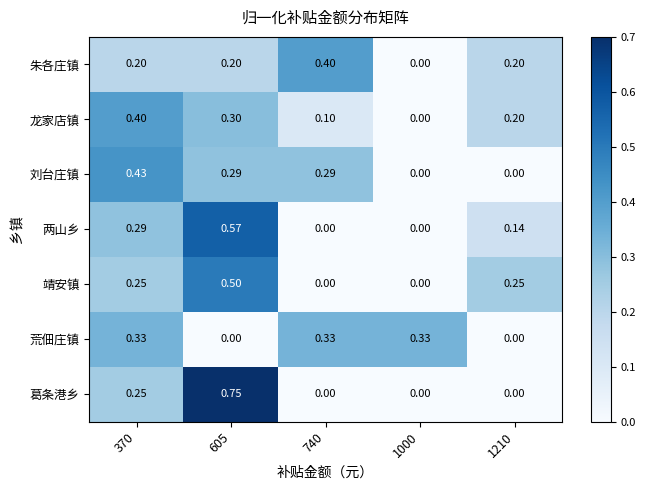

Between 370 and 740, which series saw the biggest shift?

龙家店镇